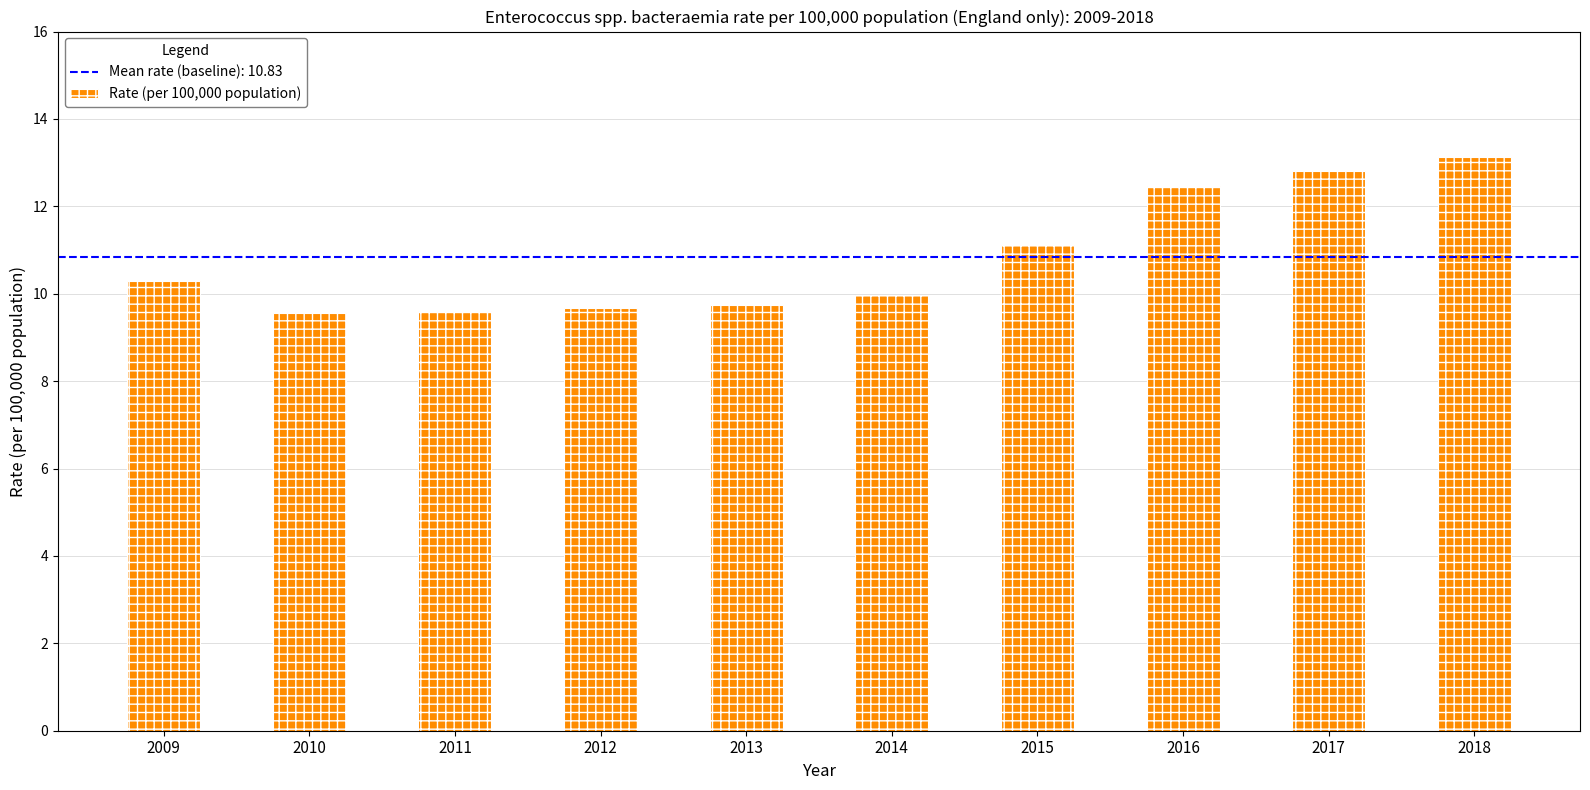

What is the value of the 4th bar from the left?

9.7